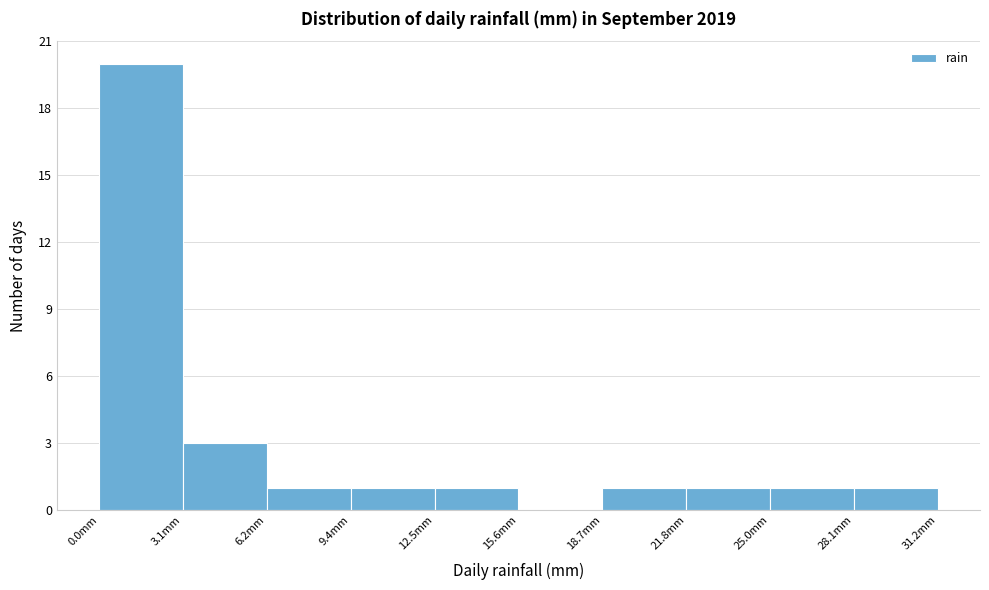

Over which range of the x-axis is the bar tallest?

0.0 to 3.0